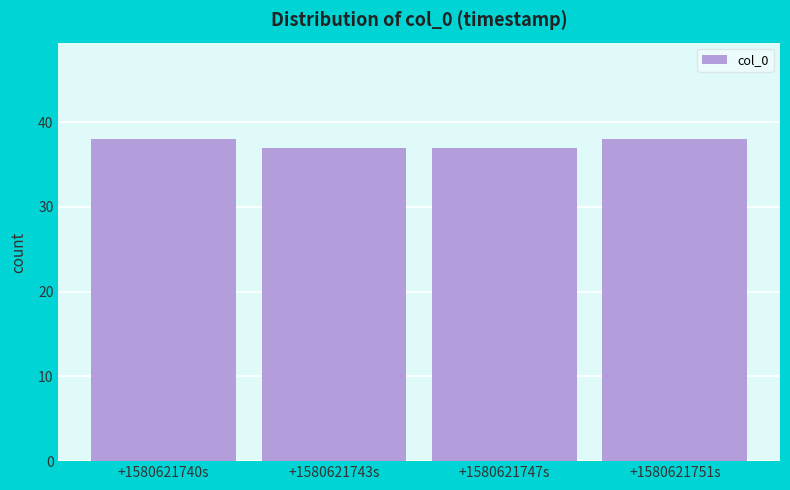

Reading right to left, transcribe all the data shown in this chart.

+1580621751s=38	+1580621747s=37	+1580621743s=37	+1580621740s=38